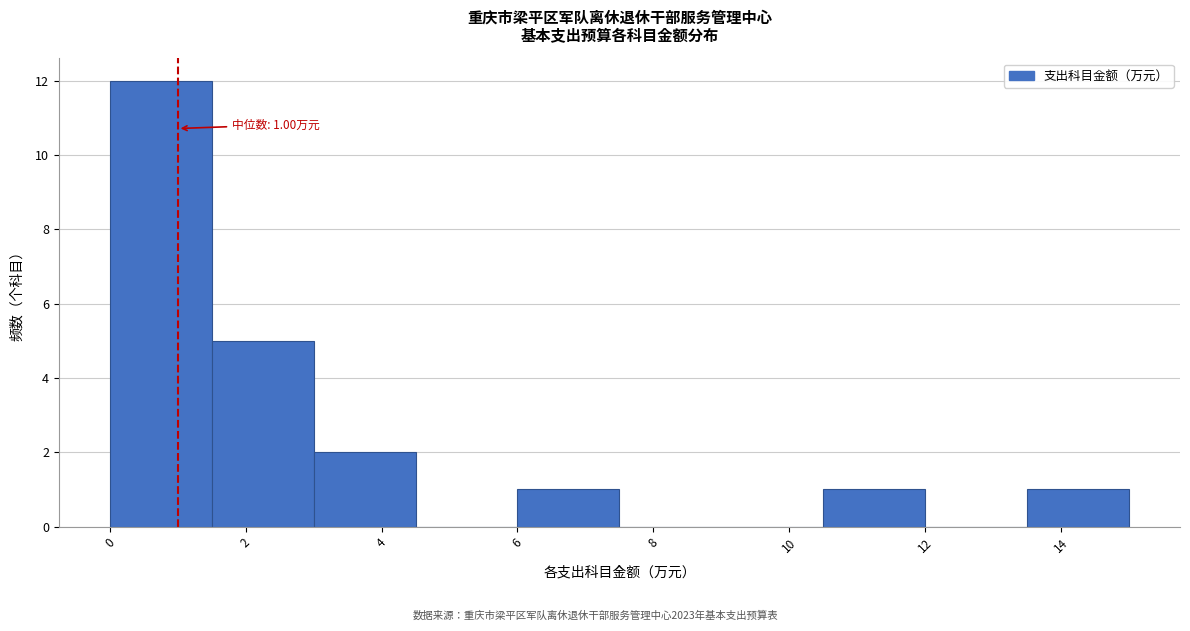

Over which range of the x-axis is the bar tallest?

0.0 to 1.5